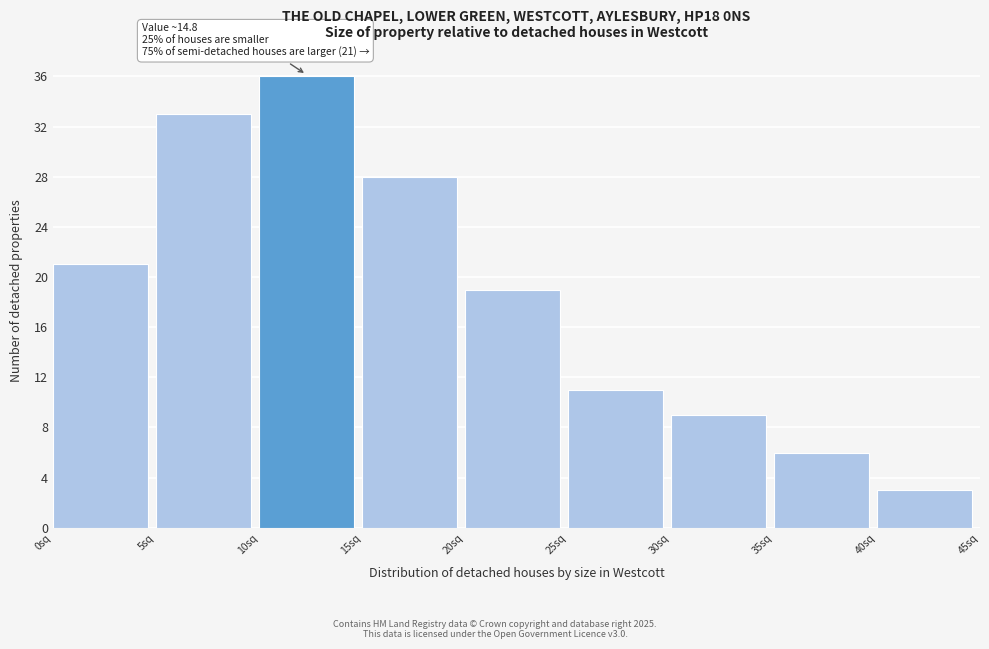

Over which range of the x-axis is the bar tallest?

10 to 15